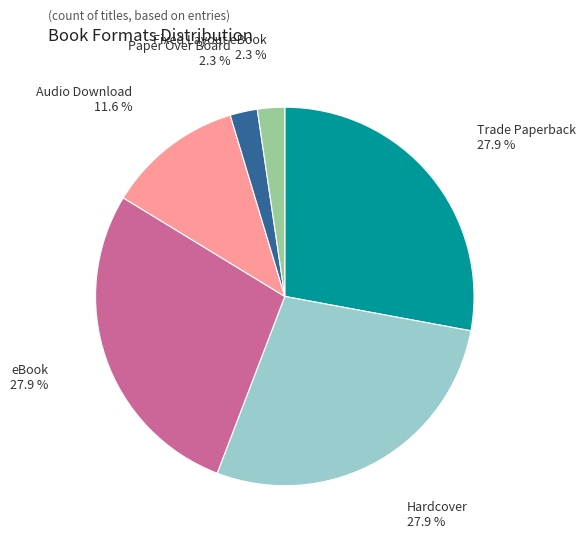

Does Paper Over Board account for over 50% of the chart?

No